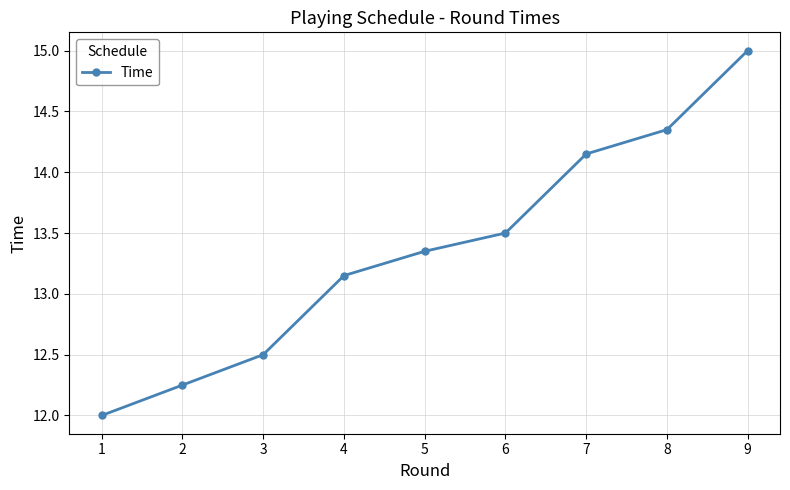

At which label does the data first exceed 13?

4